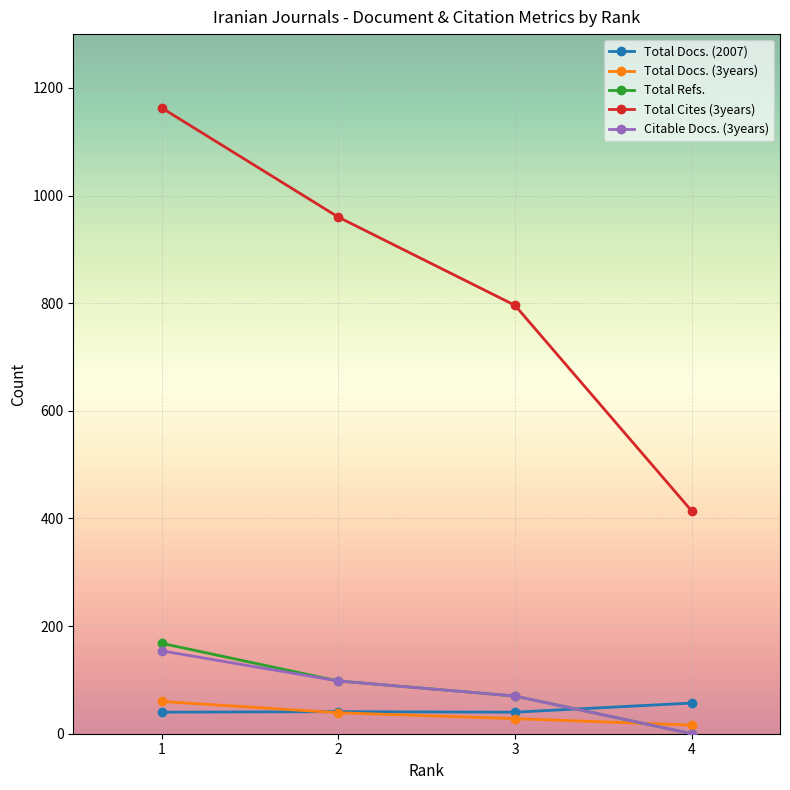

Rank the categories by Total Refs. value from highest to lowest.

1, 2, 3, 4